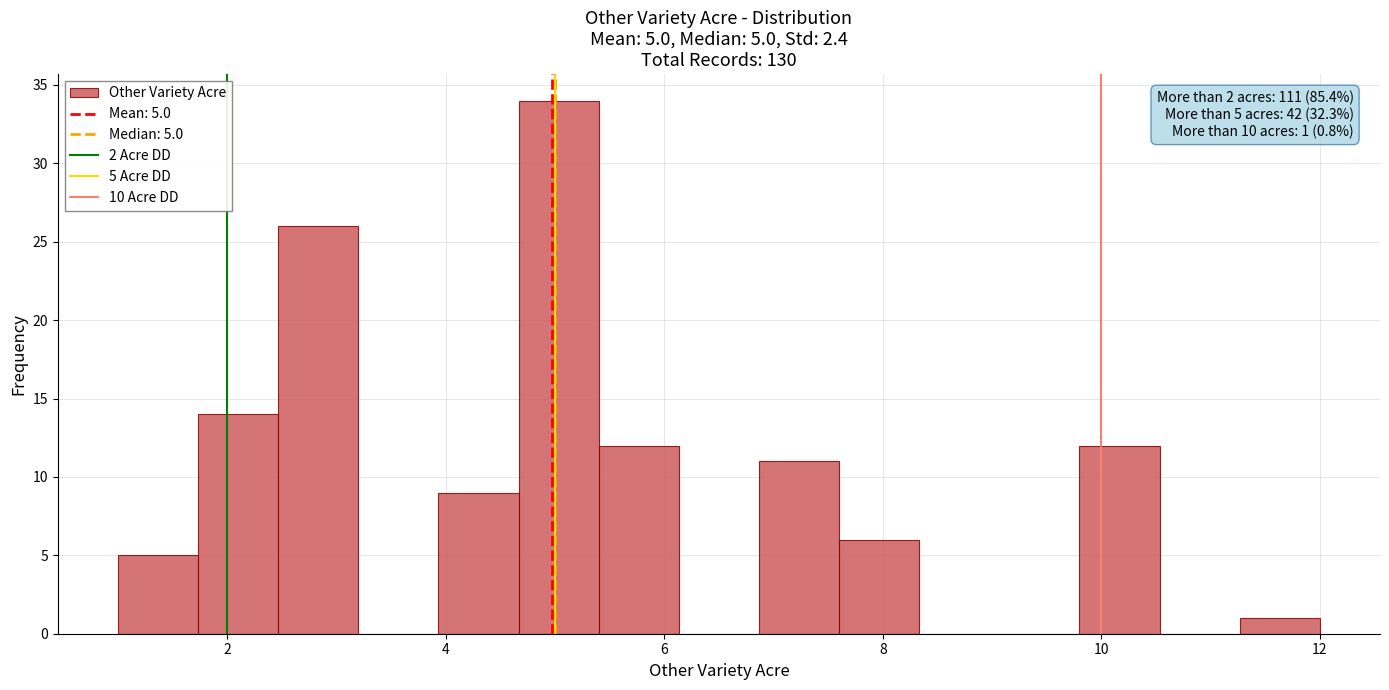

Read against the x-axis, roughly where is the centre of the tallest bar?

5.0